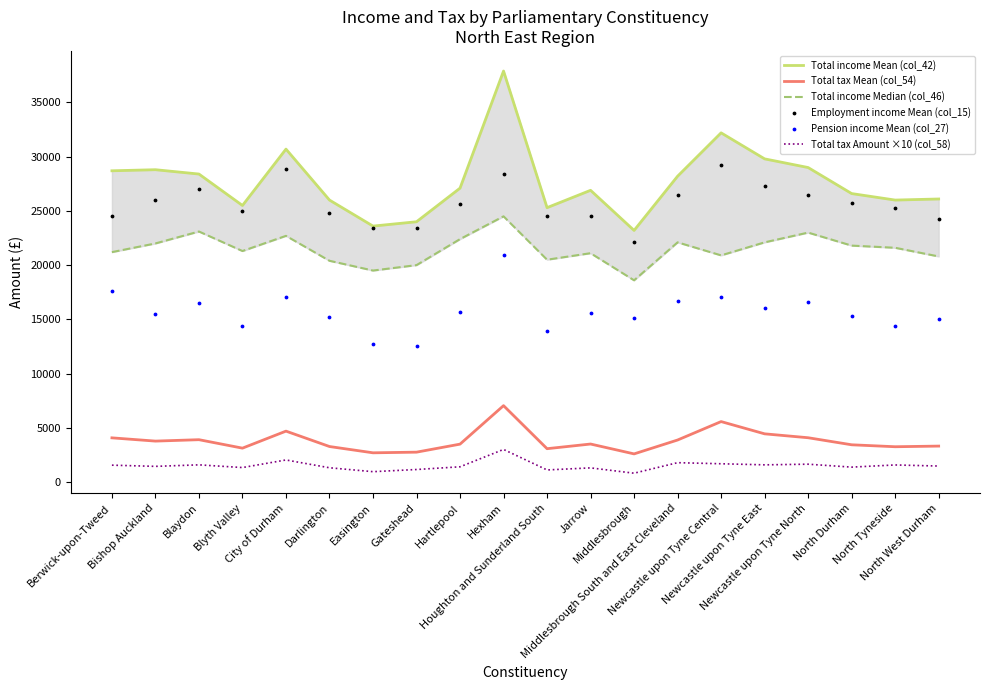

What is the total value across all series at Middlesbrough South and East Cleveland?

99150